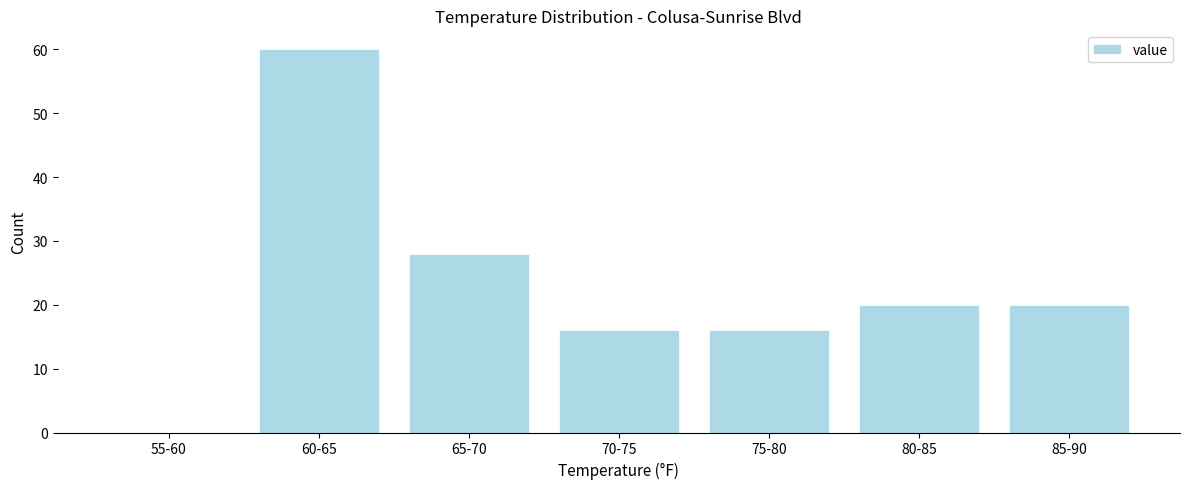

Reading left to right, what are all the values shown in this chart?

55-60=0	60-65=60	65-70=28	70-75=16	75-80=16	80-85=20	85-90=20